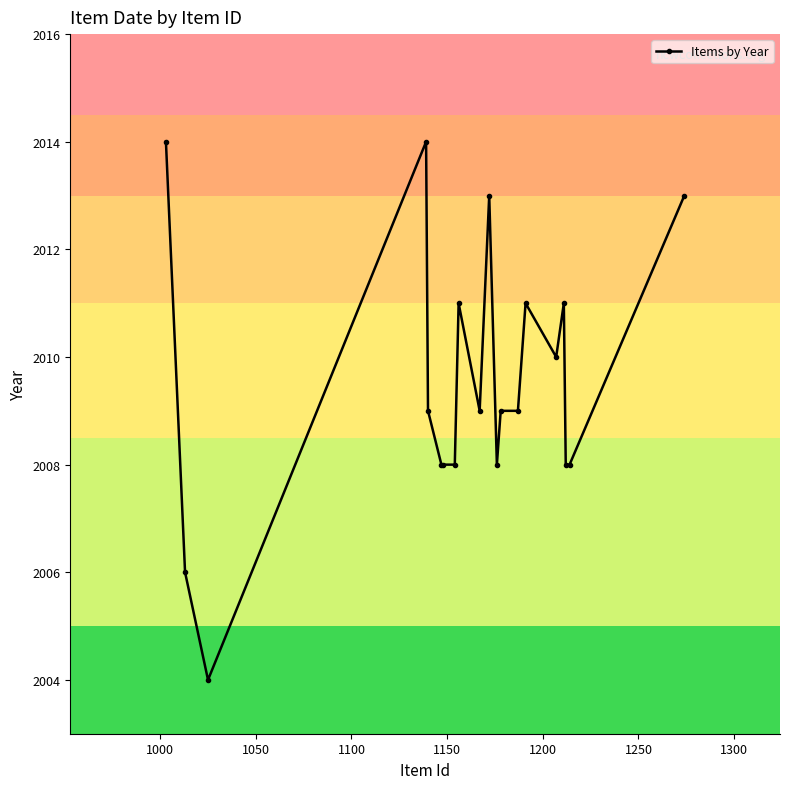

Reading left to right, what are all the values shown in this chart?

2014	2006	2004	2014	2009	2008	2008	2008	2011	2009	2013	2008	2009	2009	2011	2010	2011	2008	2008	2013